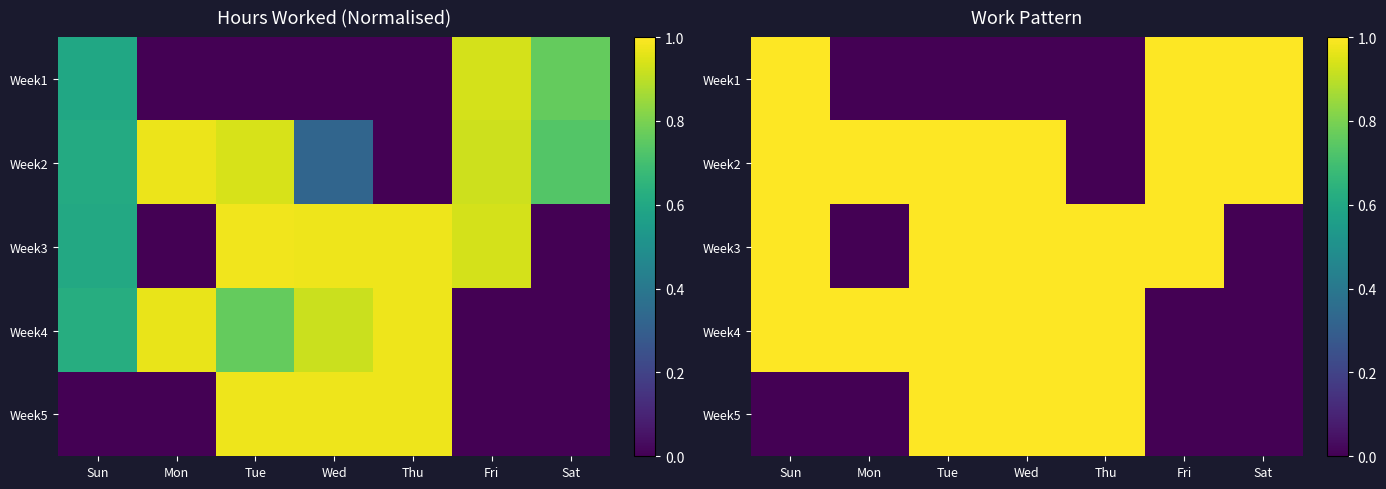

At which label does Week5 reach its minimum?

Sun